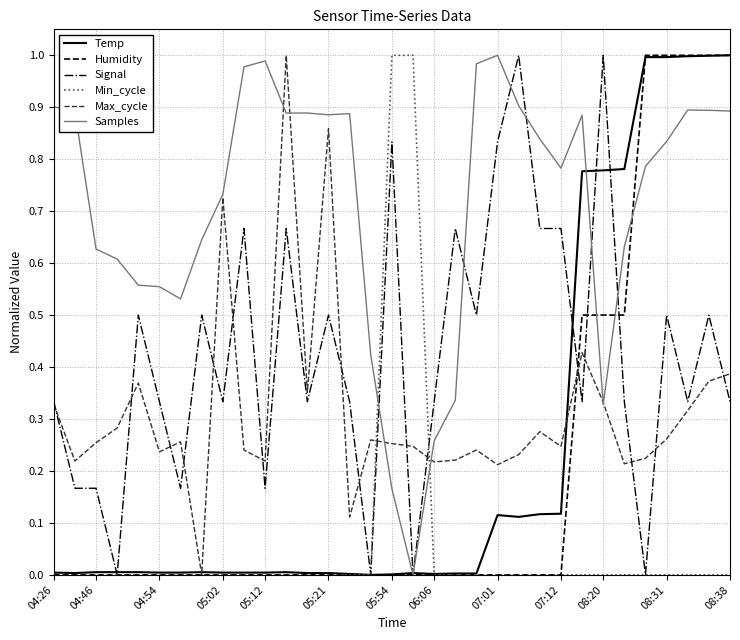

True or false: Min_cycle and Samples intersect in this chart.

True